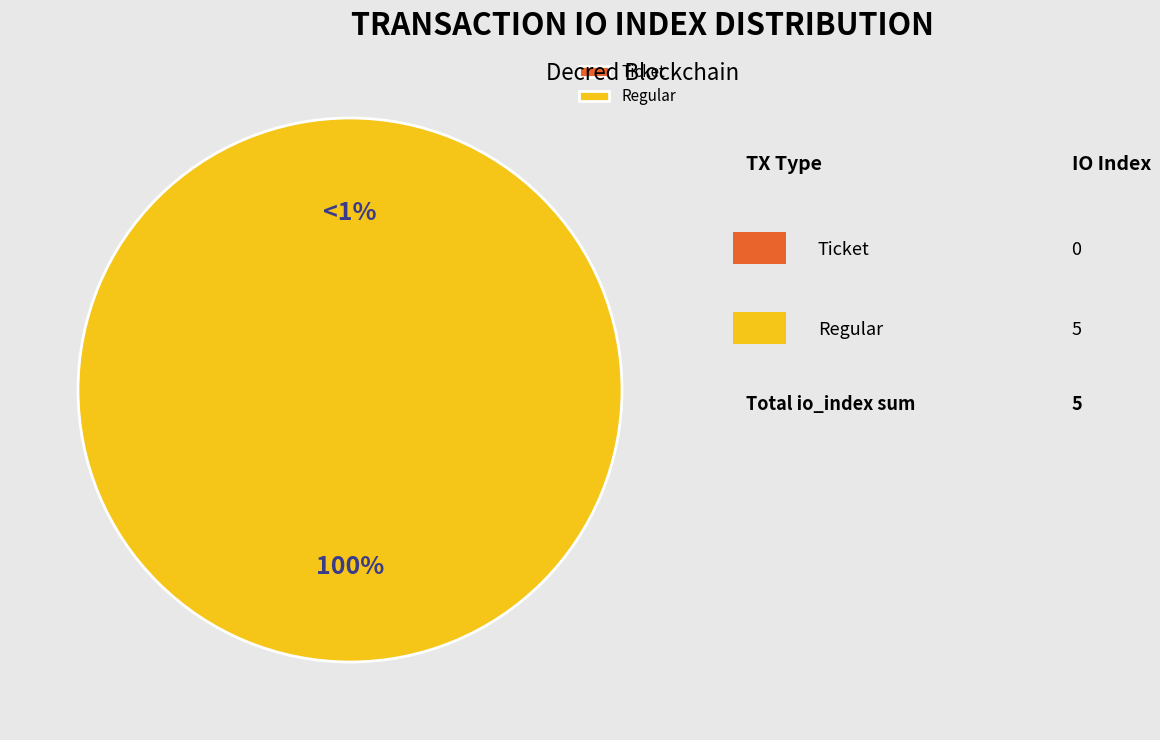

Does Regular represent more than half of the total?

Yes